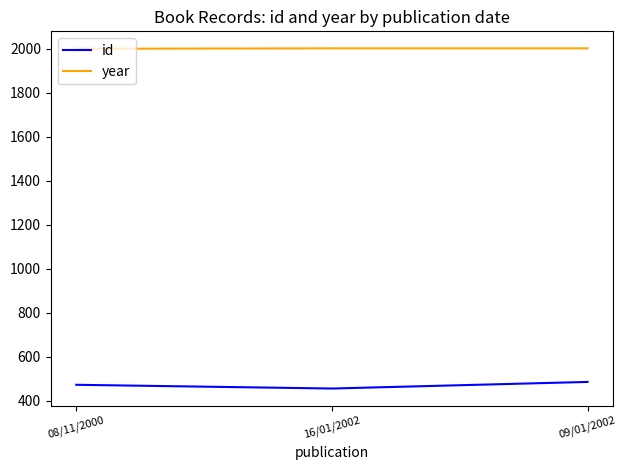

What are all the series names shown in the legend?

id, year